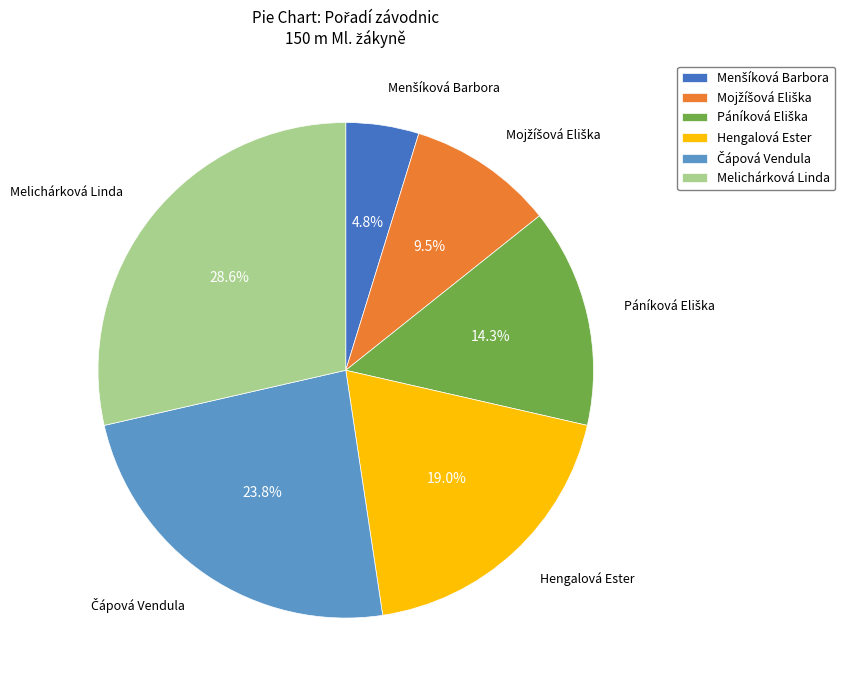

Which slice is the largest?

Melichárková Linda